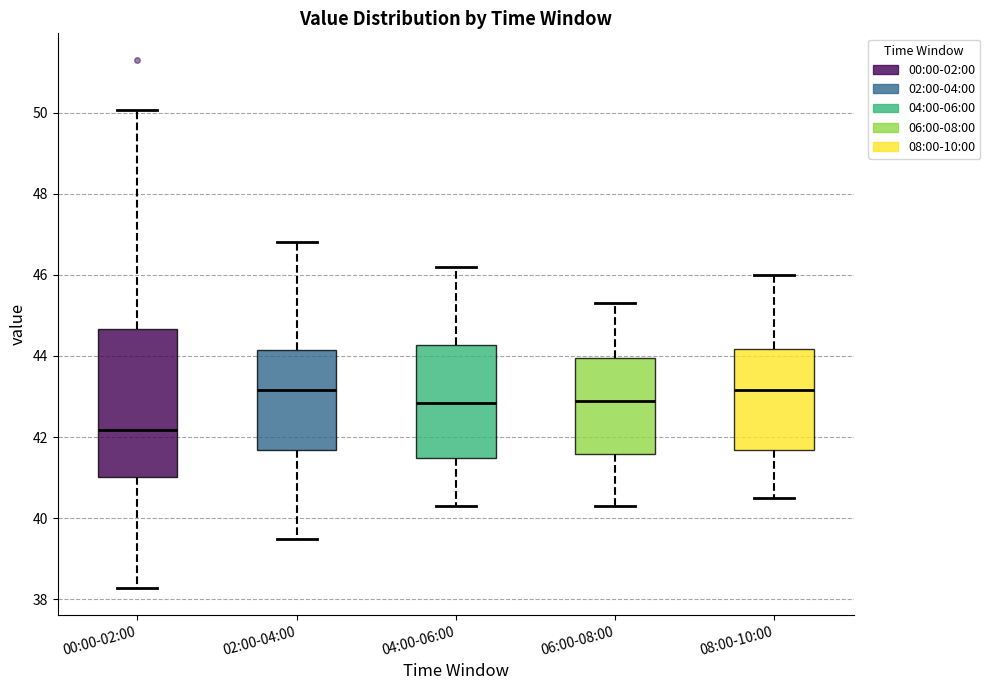

Reading left to right, transcribe this box plot: for each box, give where its median line is, the range the box spans, and where its two whiskers end, as read against the y-axis. The values are not printed on the chart, so give them approximately, as read against the axis.

00:00-02:00: median 42.2, box 41.0 to 44.6, whiskers 38.2 to 50.0
02:00-04:00: median 43.2, box 41.6 to 44.2, whiskers 39.6 to 46.8
04:00-06:00: median 42.8, box 41.4 to 44.2, whiskers 40.4 to 46.2
06:00-08:00: median 43.0, box 41.6 to 44.0, whiskers 40.4 to 45.4
08:00-10:00: median 43.2, box 41.6 to 44.2, whiskers 40.6 to 46.0